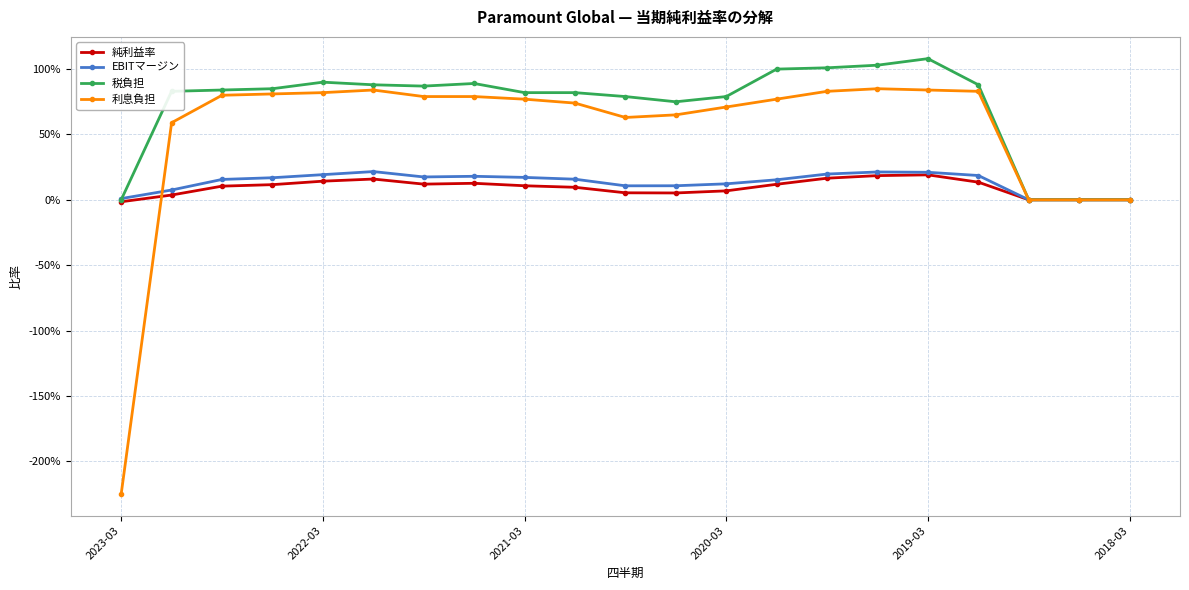

What are all the series names shown in the legend?

純利益率, EBITマージン, 税負担, 利息負担